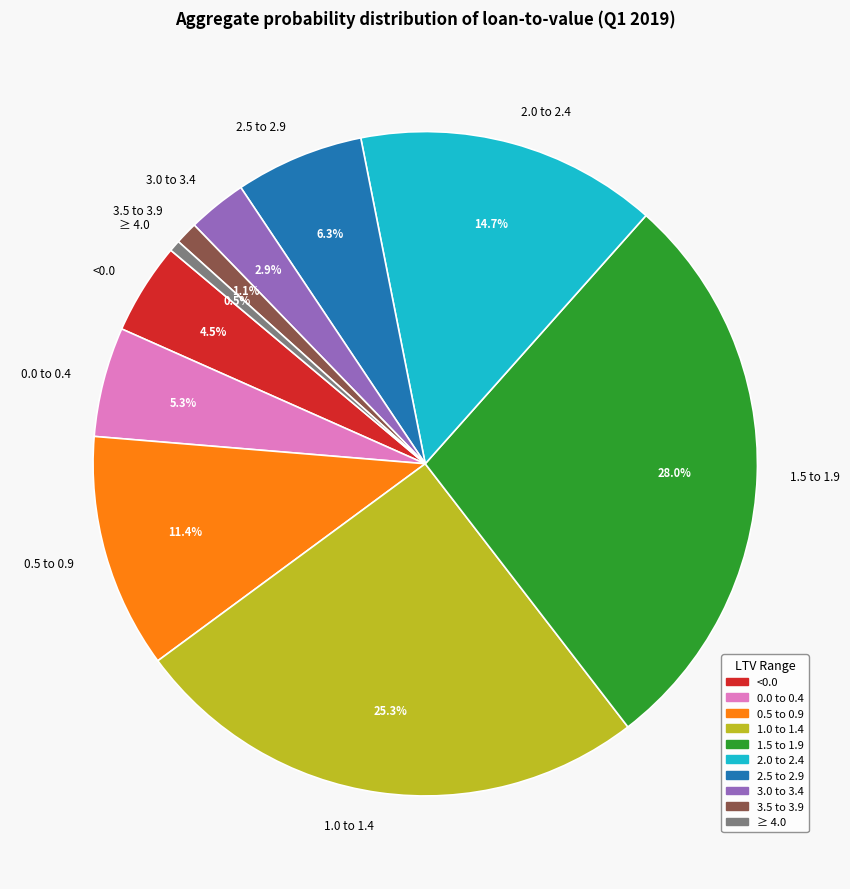

Is there any slice that represents more than half of the pie?

No